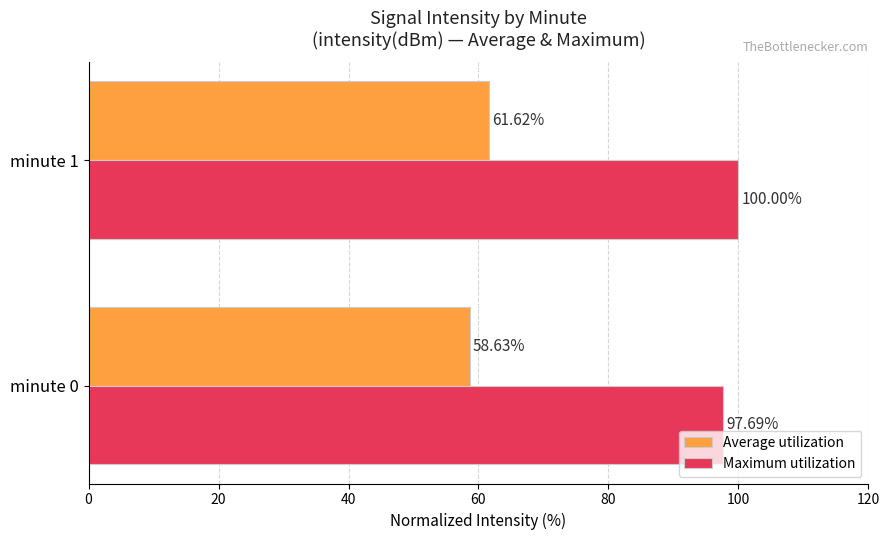

What is the difference between the maximum and minimum values in the Average utilization series?

3.0